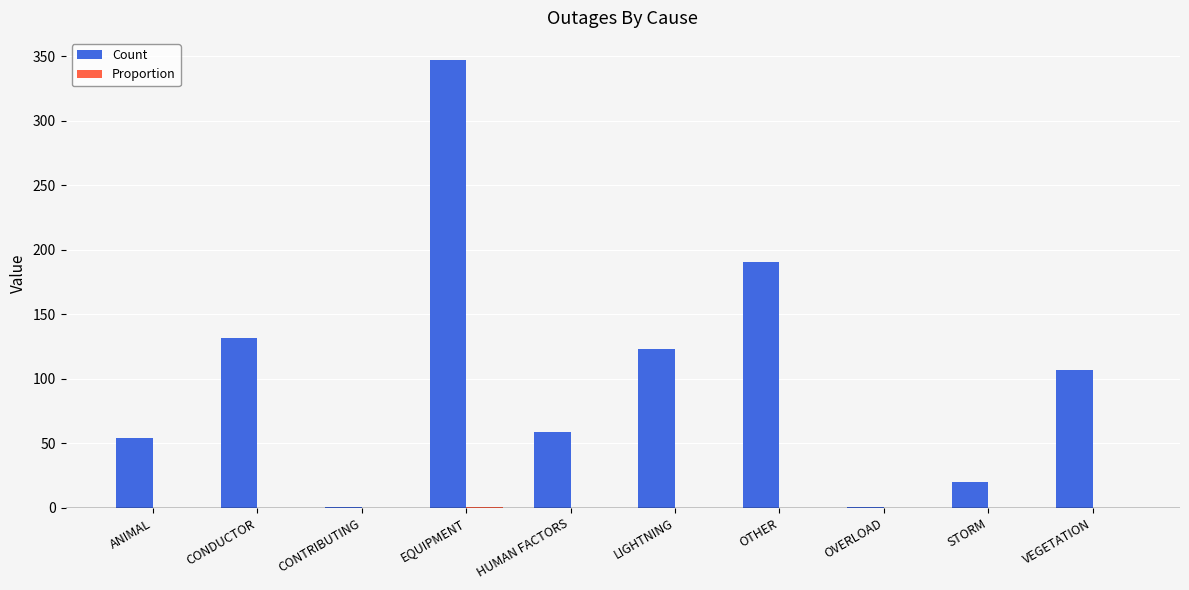

How many series are shown in this chart?

2